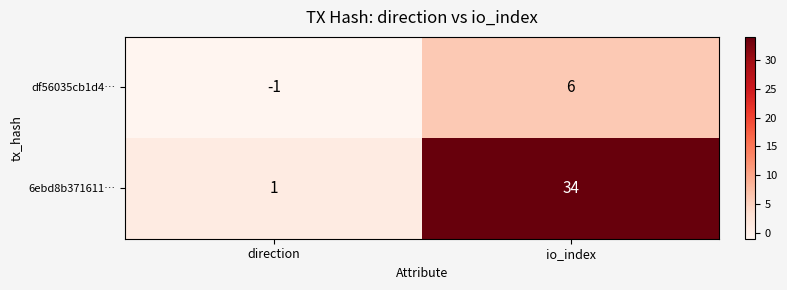

Where is 6ebd8b371611… nearest to the value 17?

direction